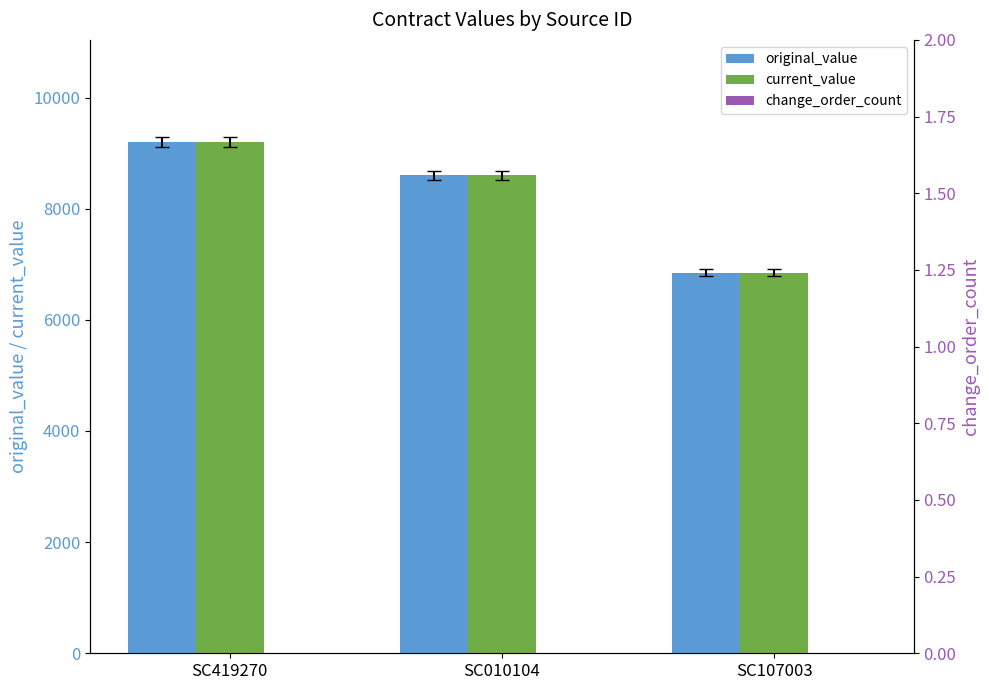

How many series are shown in this chart?

3